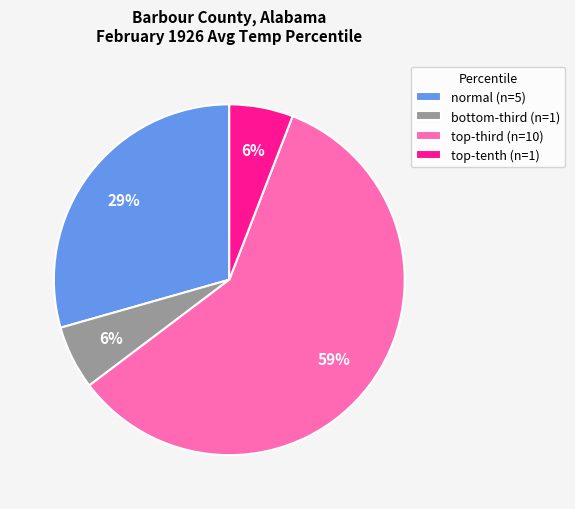

How many segments does this pie chart have?

4